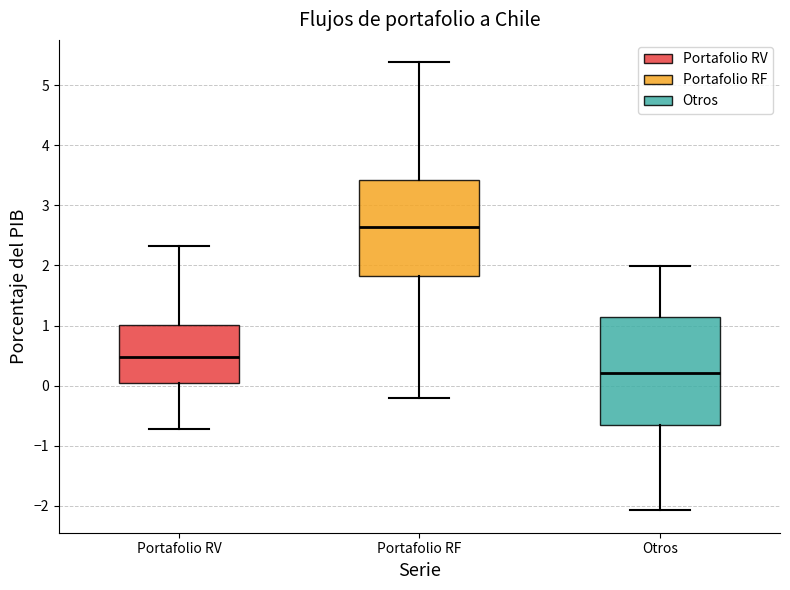

Reading left to right, transcribe this box plot: for each box, give where its median line is, the range the box spans, and where its two whiskers end, as read against the y-axis. The values are not printed on the chart, so give them approximately, as read against the axis.

Portafolio RV: median 0.5, box 0.0 to 1.0, whiskers -0.7 to 2.3
Portafolio RF: median 2.6, box 1.8 to 3.4, whiskers -0.2 to 5.4
Otros: median 0.2, box -0.7 to 1.1, whiskers -2.1 to 2.0